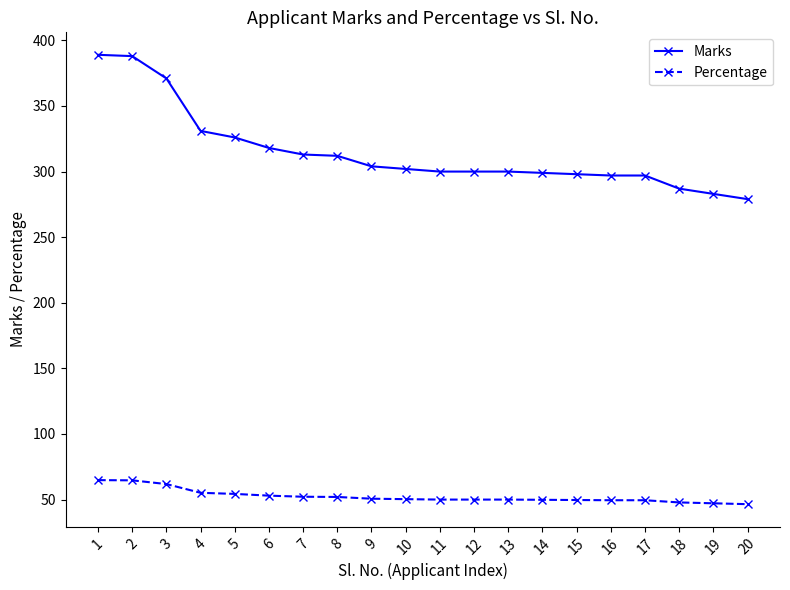

How many data points does each series have?

20